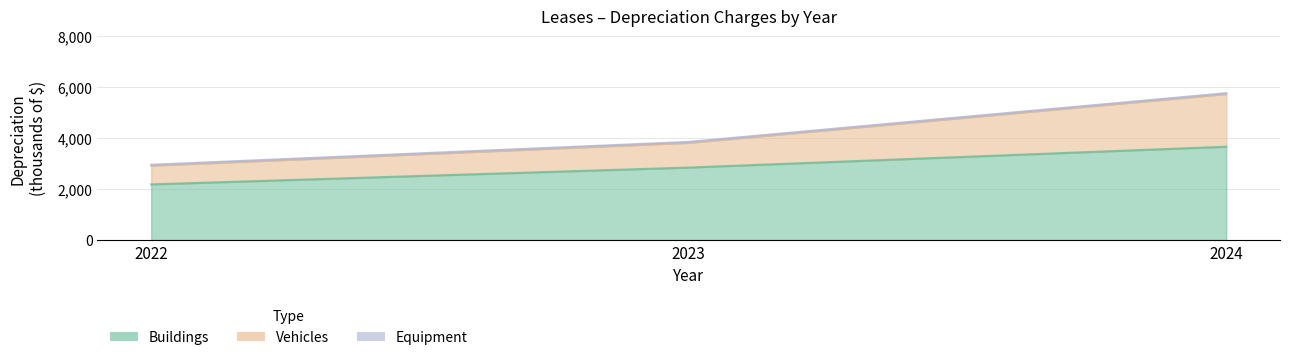

Which category has the lowest value in the Buildings series?

2022